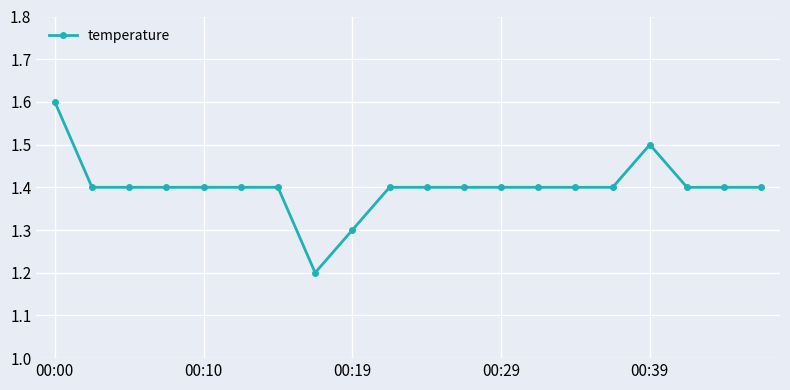

True or false: there are more than 0 points higher than both neighbors.

True